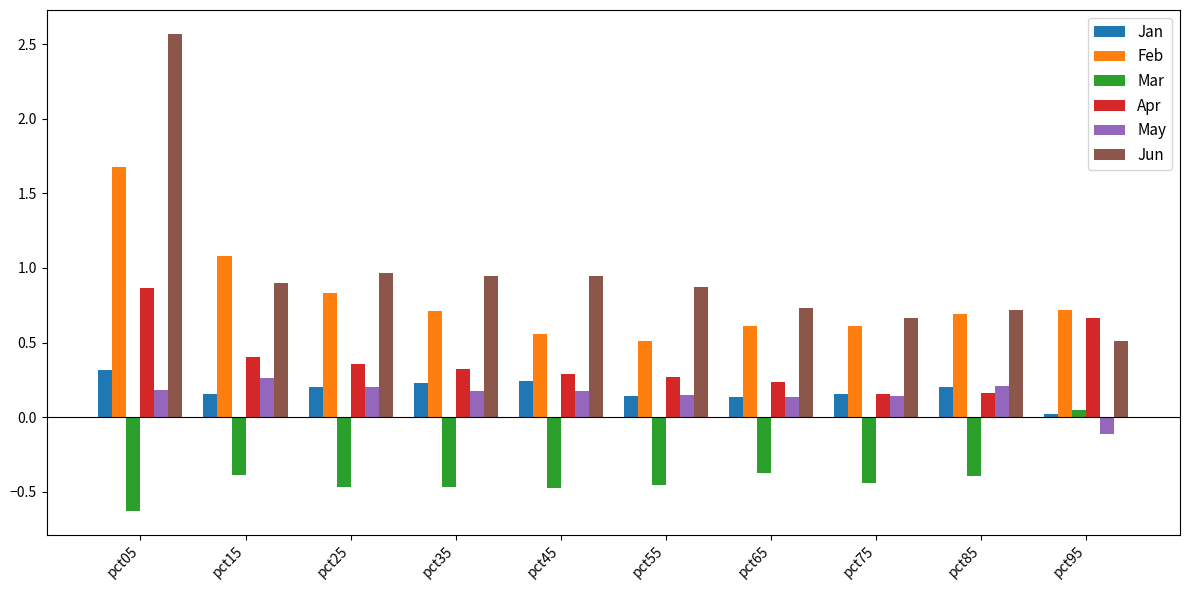

Is the value of Apr at pct45 greater than the value of May at pct85?

Yes